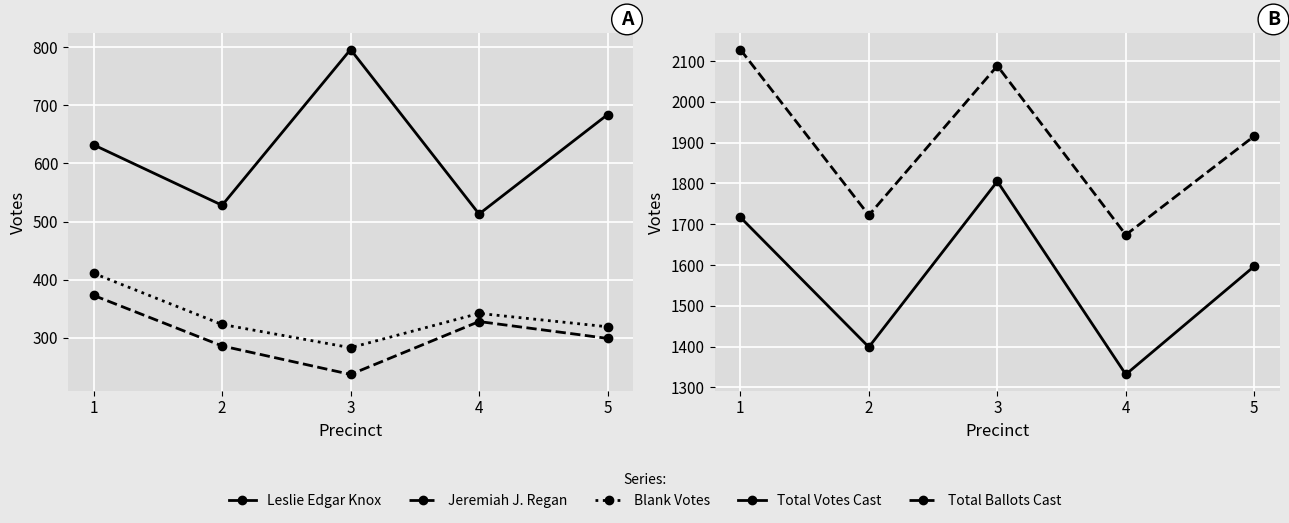

Read the Total Ballots Cast value at 4.

1674